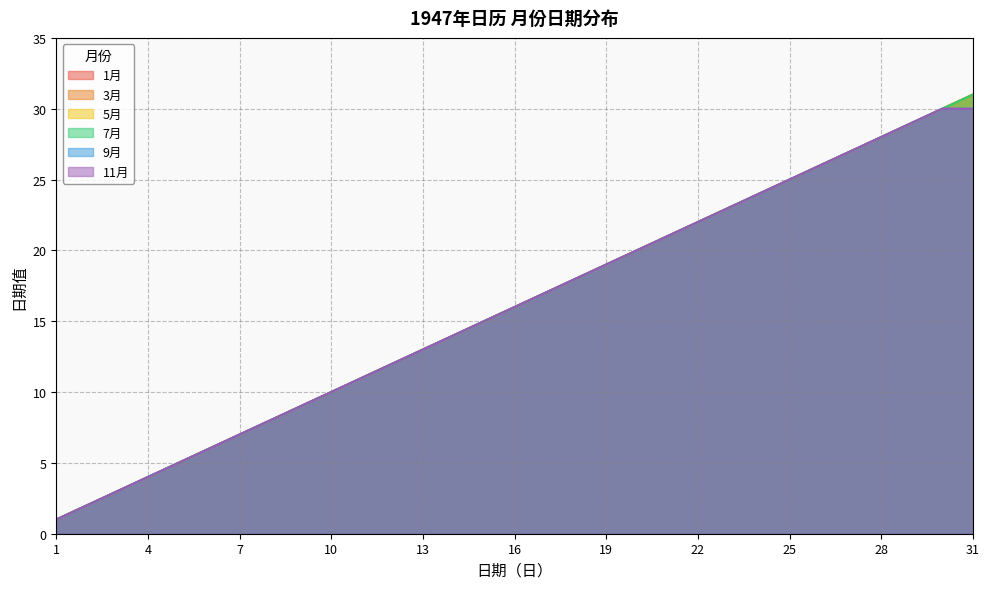

Which series has the largest range (max minus min)?

1月